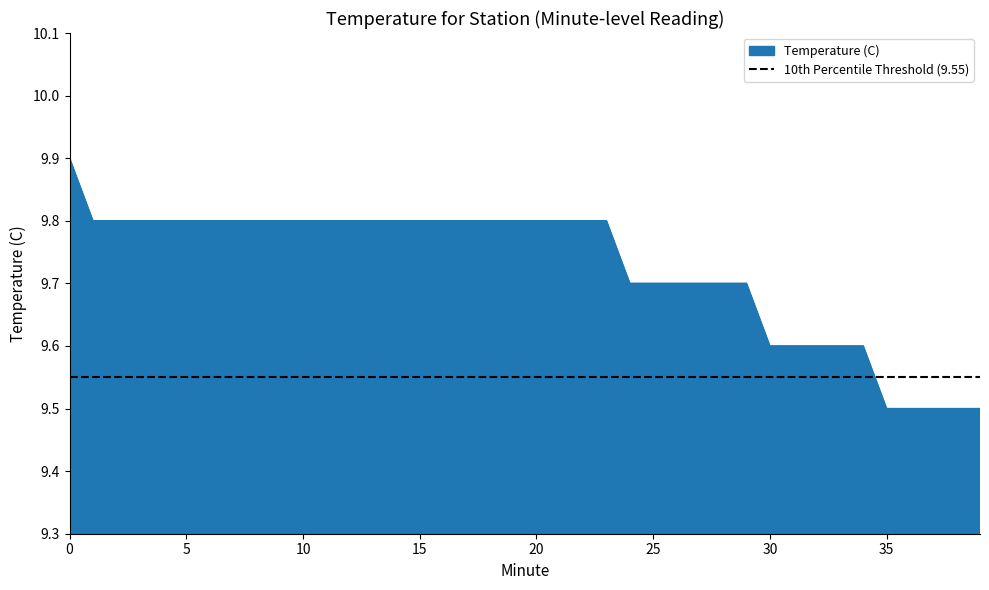

What is the greatest value displayed?

9.9